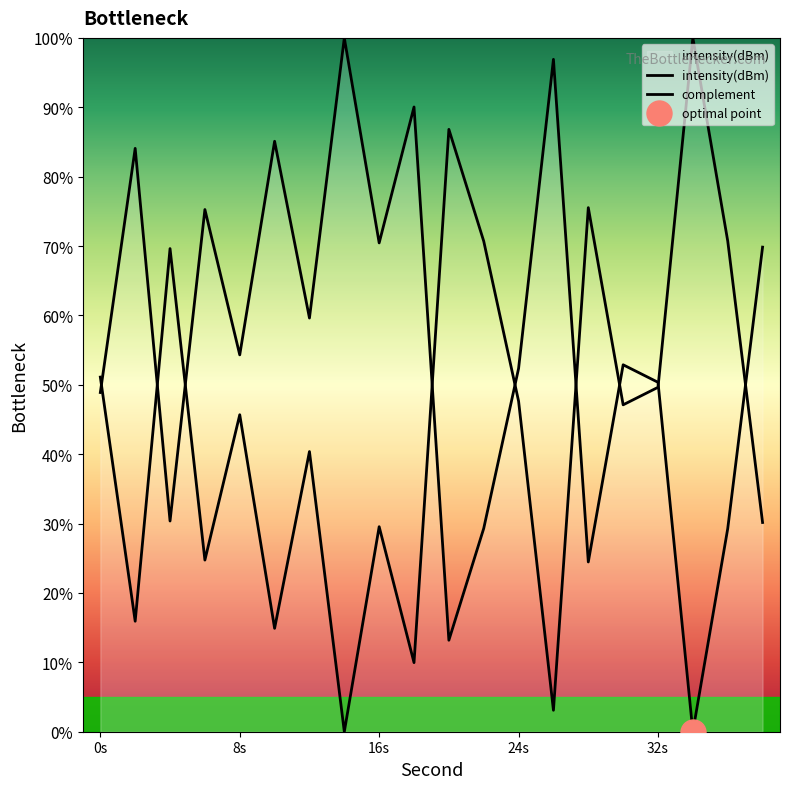

True or false: there are more than 1 points higher than both neighbors.

True